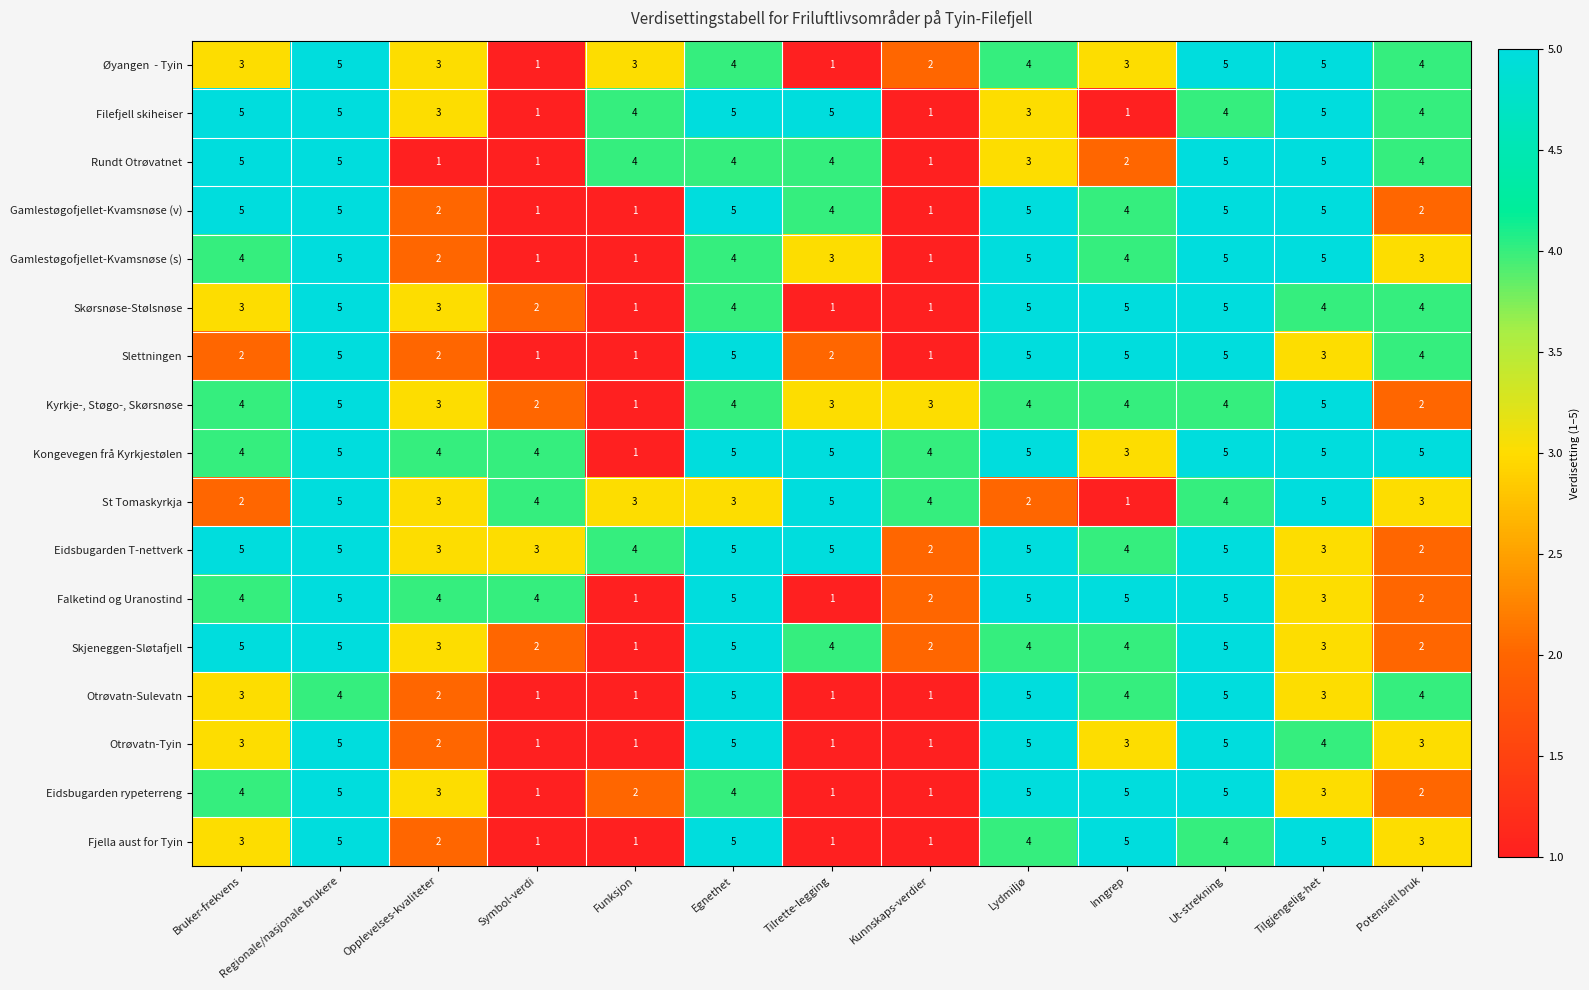

What is the greatest value displayed?

5